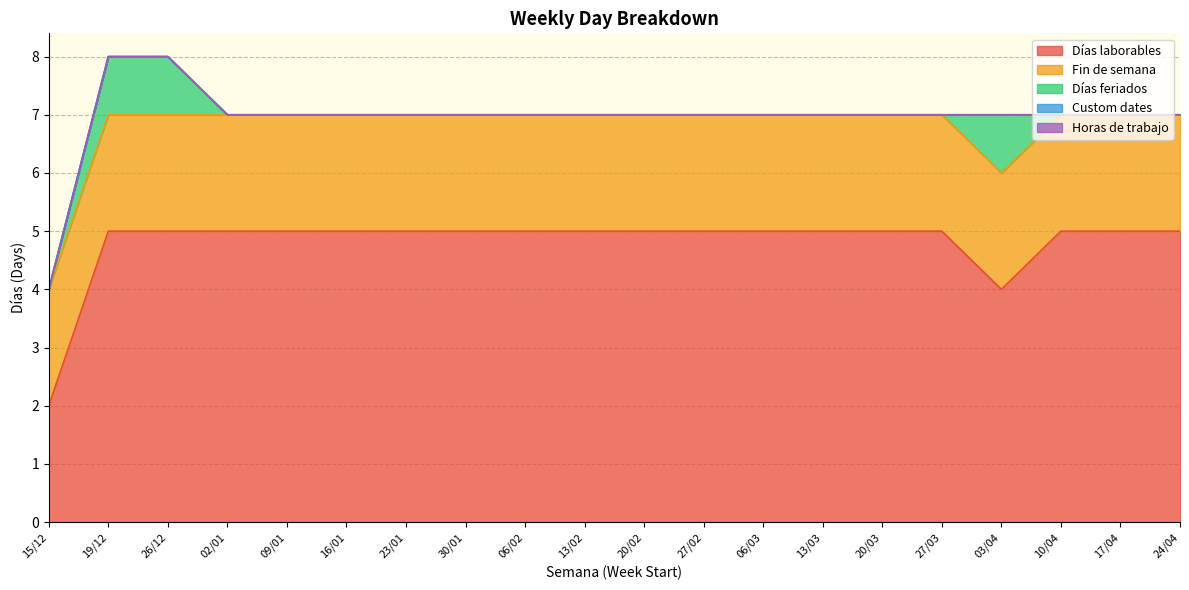

Is the value of Días feriados at 23/01 greater than the value of Custom dates at 19/12?

No